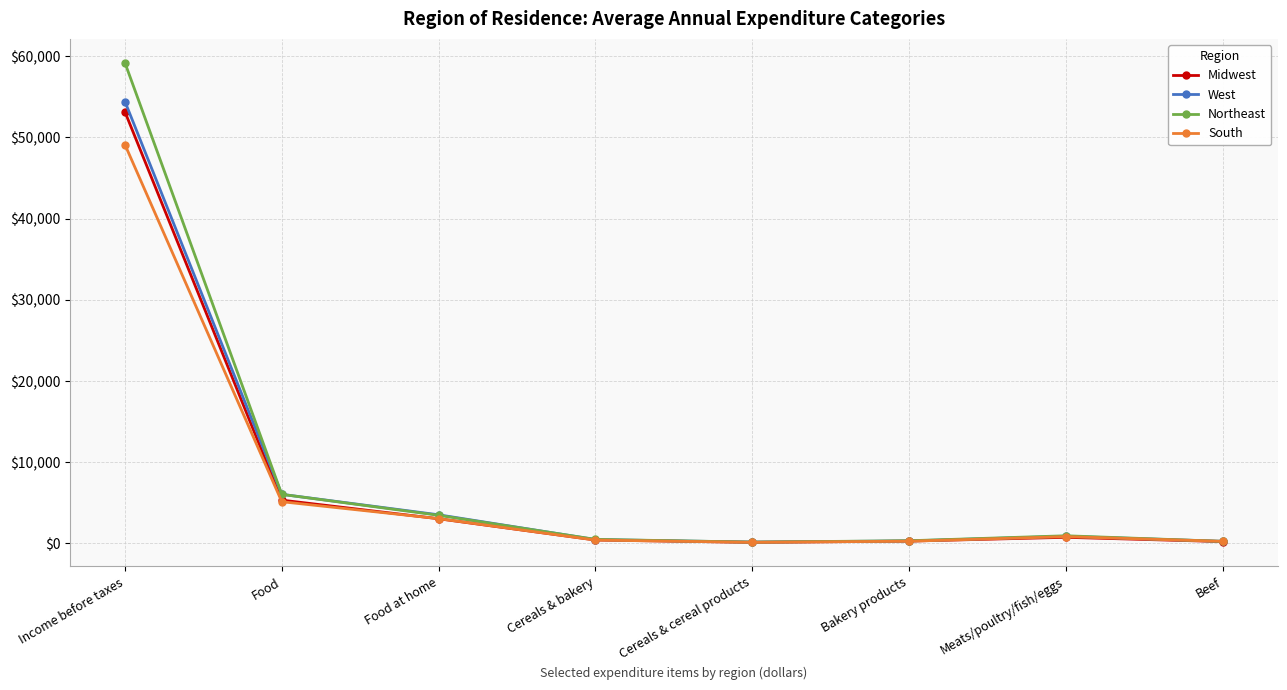

Is it true that Northeast equals 3470 at Food at home?

True